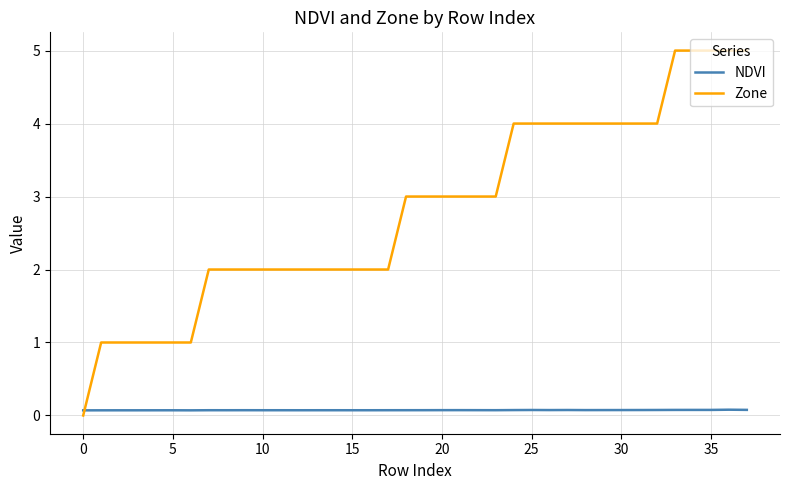

Which series has the widest spread of values?

Zone